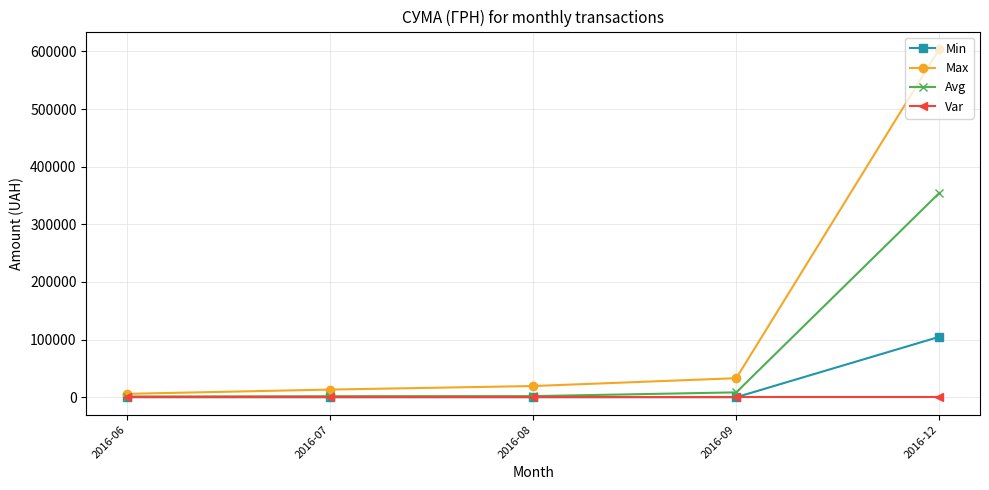

Rank the series by their maximum value, from highest to lowest.

Max, Avg, Min, Var